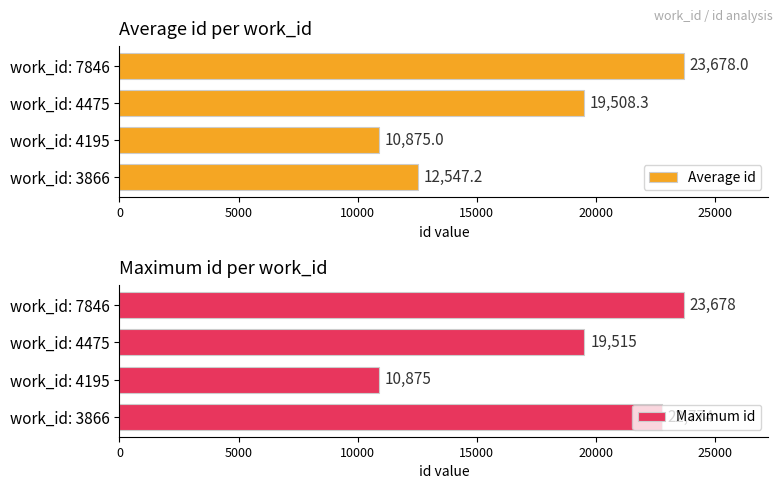

Reading right to left, transcribe all the data shown in this chart.

Average id: 23678.0	19508.3	10875.0	12547.2
Maximum id: 23678.0	19515.0	10875.0	22774.0